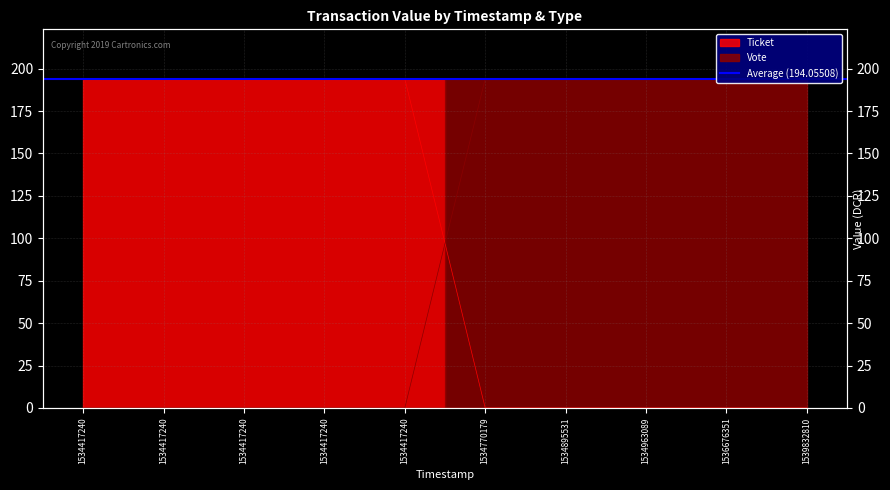

True or false: Ticket and Vote cross at least once.

True